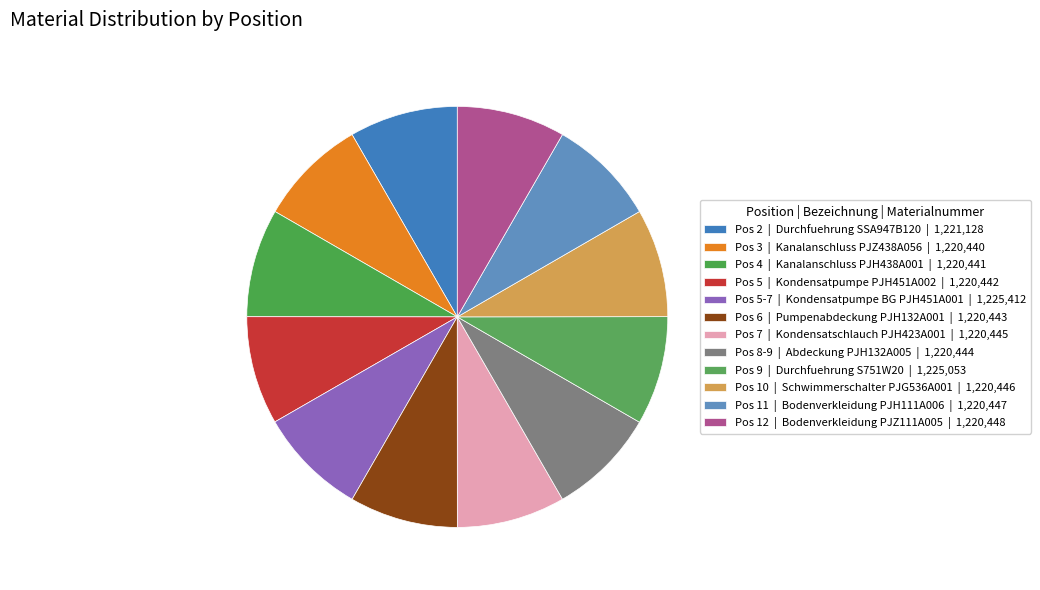

Is there any slice that represents more than half of the pie?

No